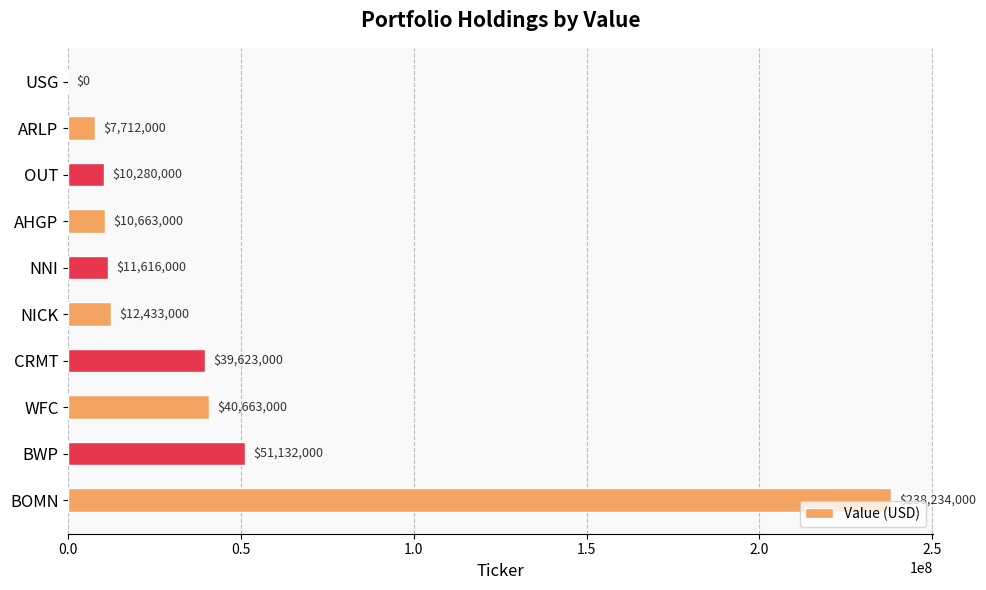

Reading top to bottom, list all the values displayed in this chart.

USG=0	ARLP=7712000	OUT=10280000	AHGP=10663000	NNI=11616000	NICK=12433000	CRMT=39623000	WFC=40663000	BWP=51132000	BOMN=238234000